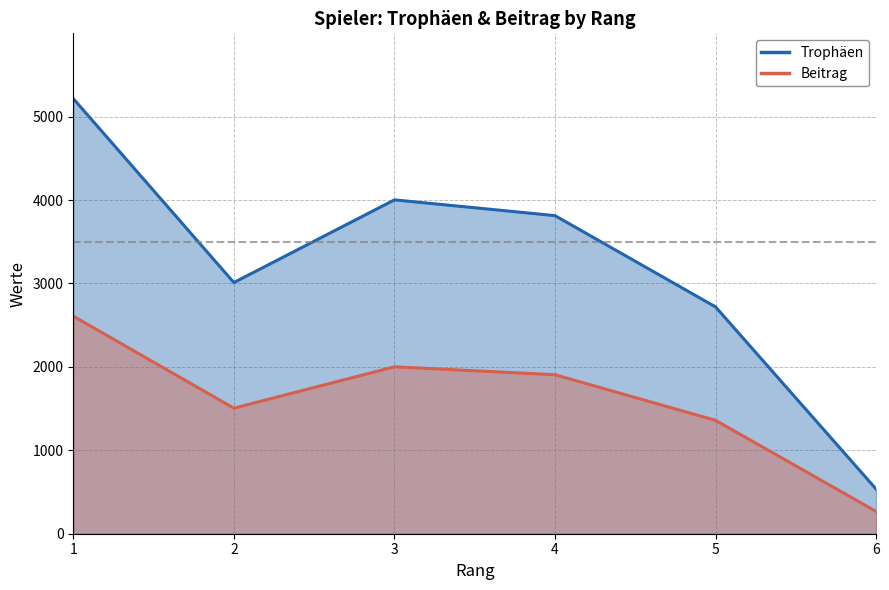

Reading right to left, list all the values displayed in this chart.

Trophäen: 6=535	5=2719	4=3813	3=4002	2=3011	1=5216
Beitrag: 6=267	5=1359	4=1906	3=2001	2=1505	1=2608